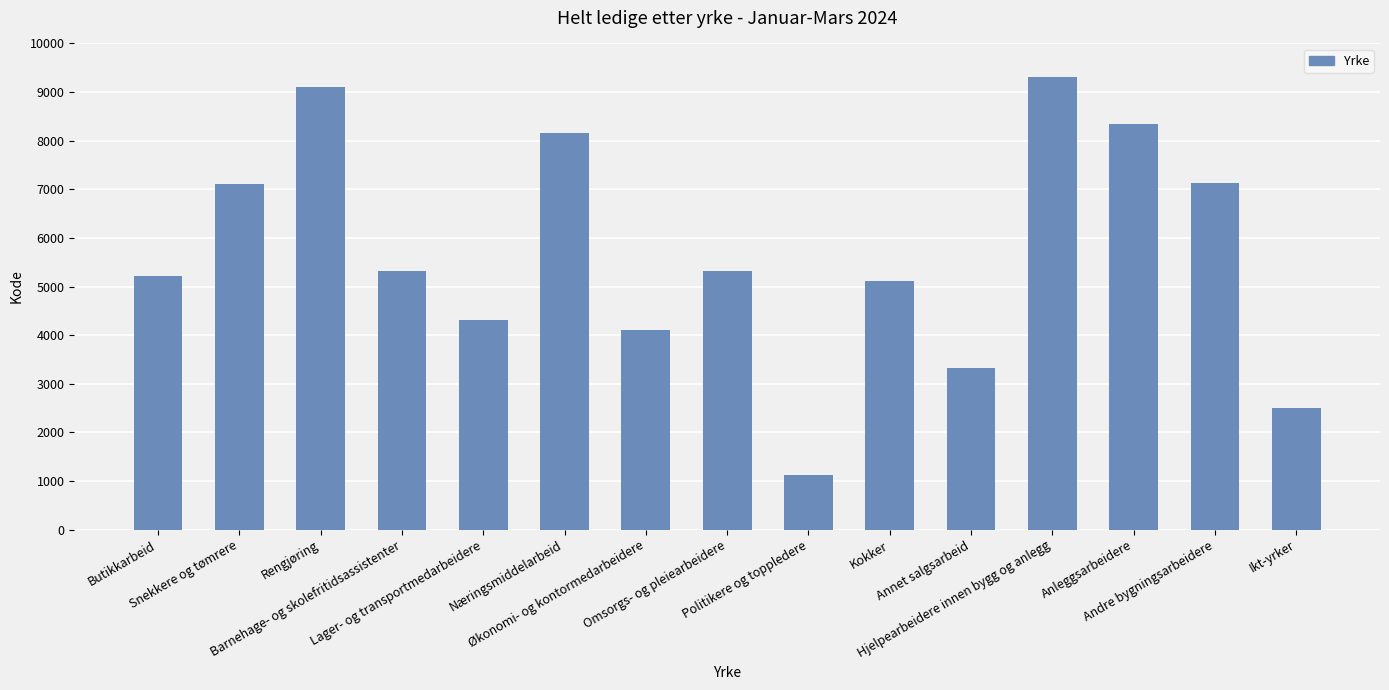

What is the value of the 14th bar from the left?

7131